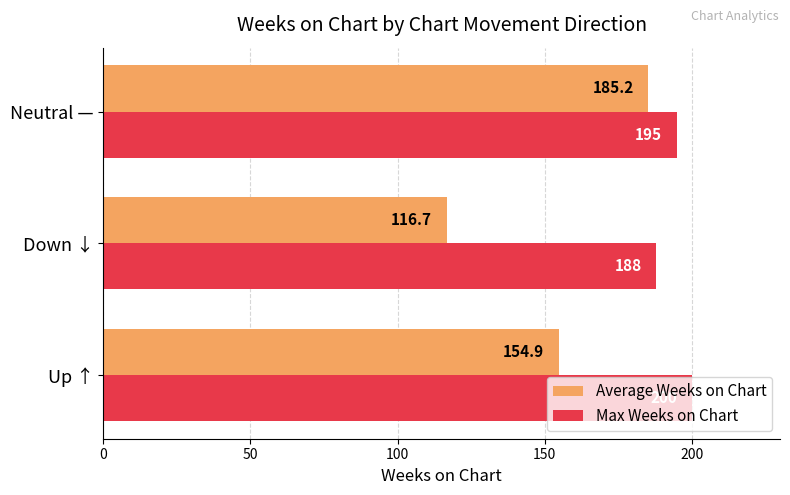

What is the lowest value of the Average Weeks on Chart series?

116.7